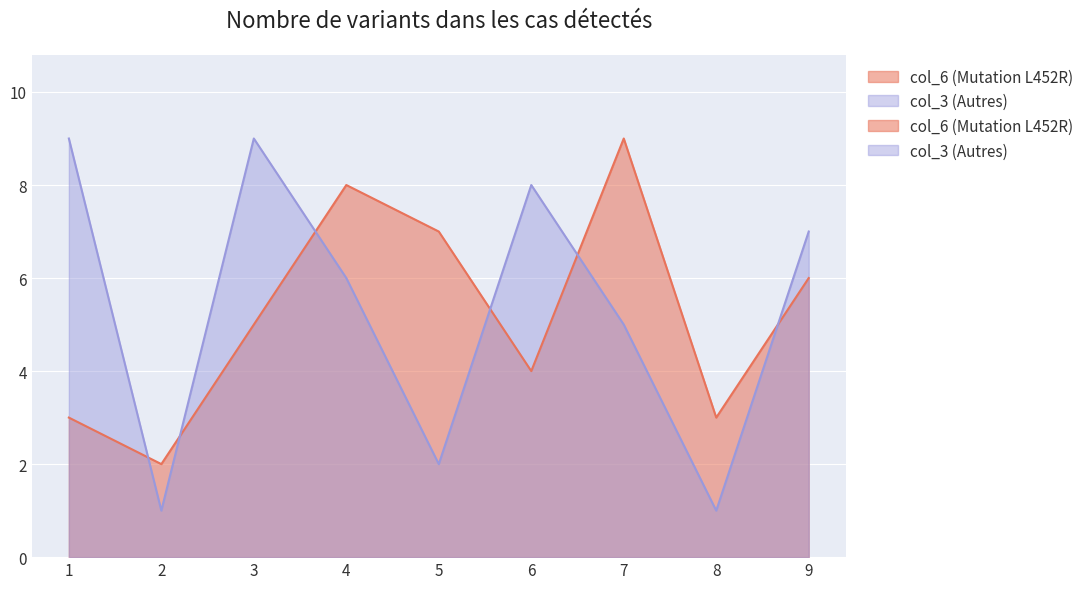

Which series ends up on top after the final intersection of col_6 (Mutation L452R) and col_3 (Autres)?

col_3 (Autres)